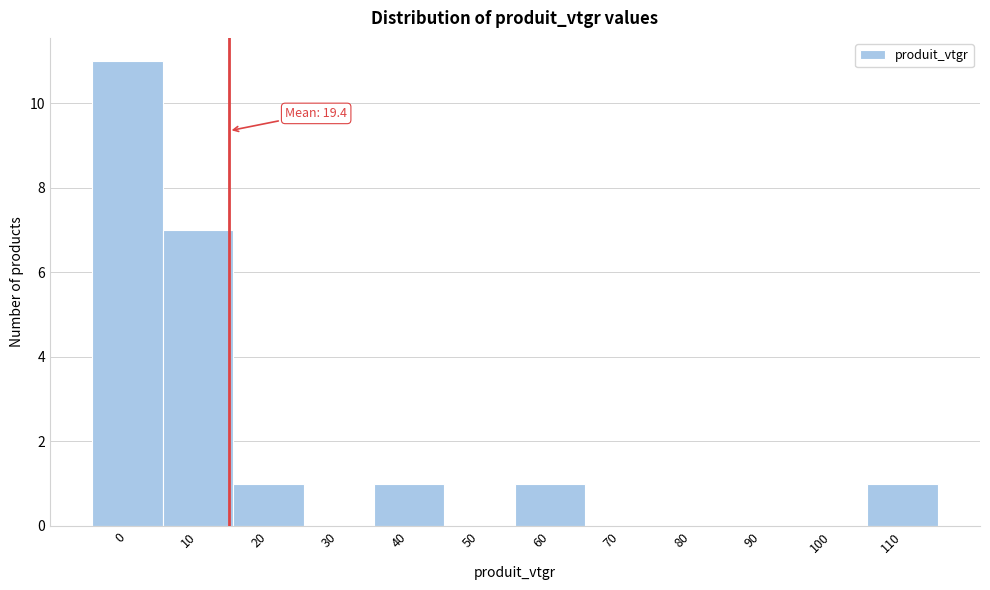

Reading right to left, extract all data points from this chart.

110=1	100=0	90=0	80=0	70=0	60=1	50=0	40=1	30=0	20=1	10=7	0=11